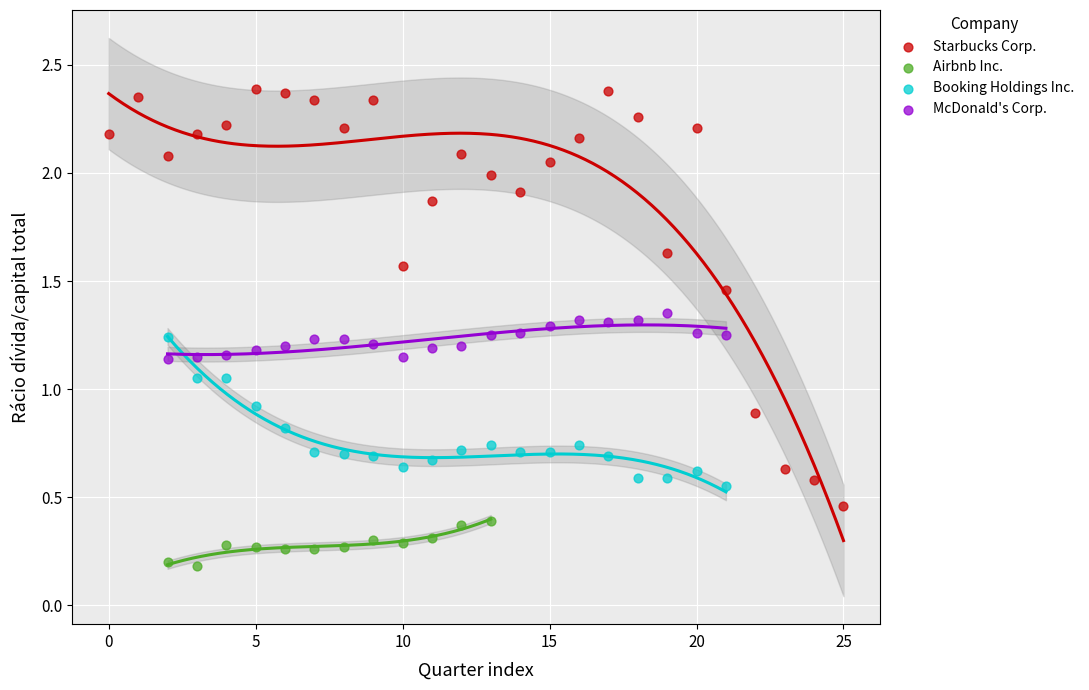

Which series has the widest spread of Y values?

Starbucks Corp.